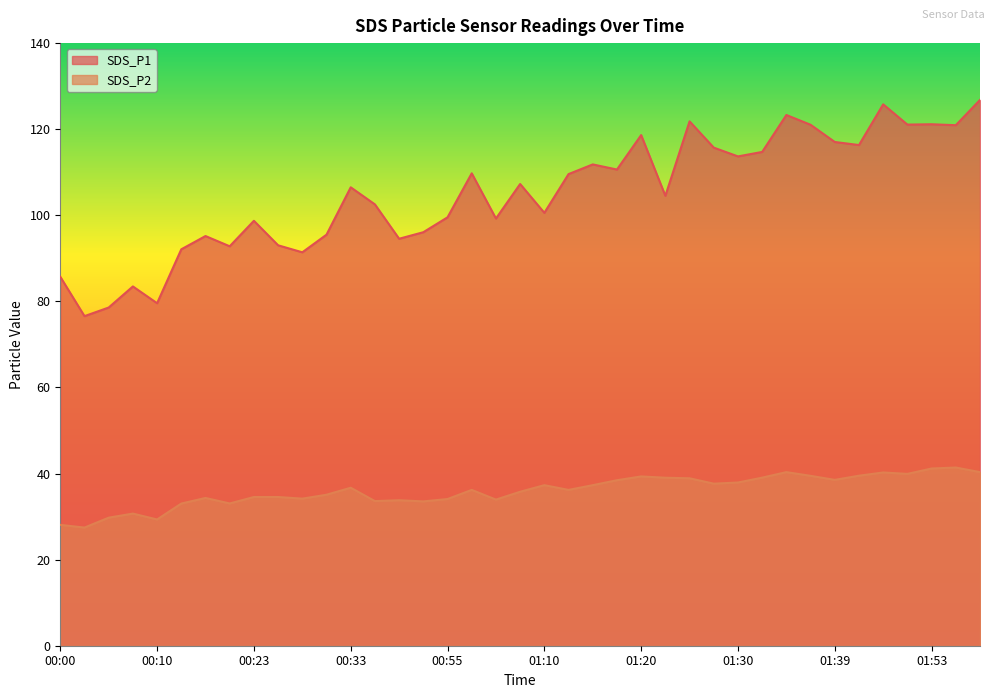

True or false: SDS_P1 and SDS_P2 intersect in this chart.

False